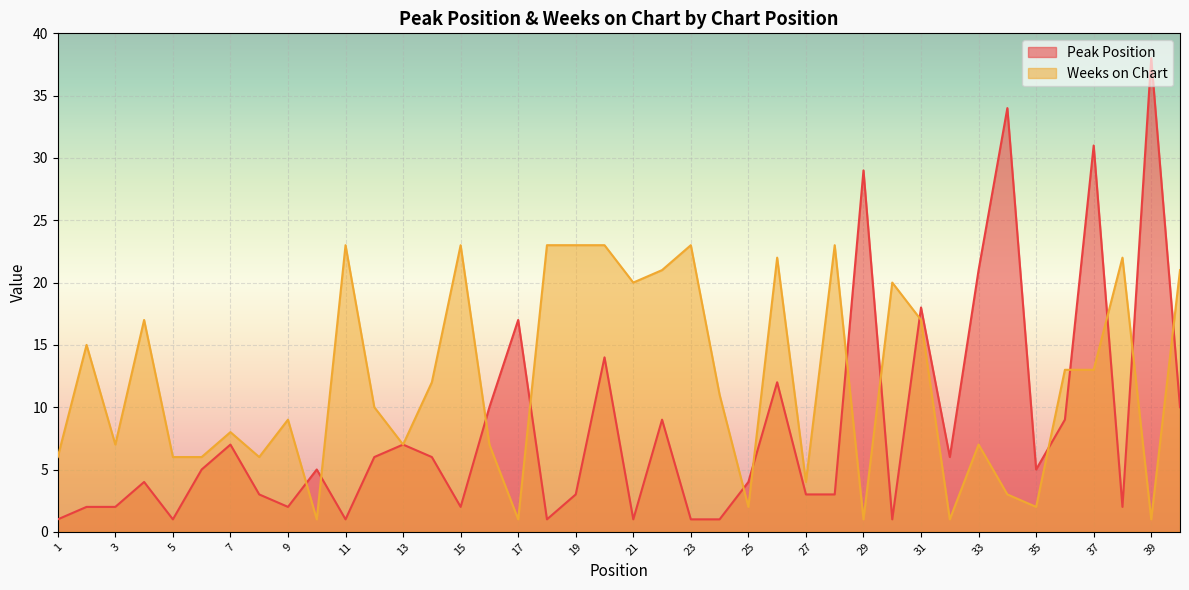

Reading left to right, what are all the values shown in this chart?

Peak Position: 1=1	2=2	3=2	4=4	5=1	6=5	7=7	8=3	9=2	10=5	11=1	12=6	13=7	14=6	15=2	16=10	17=17	18=1	19=3	20=14	21=1	22=9	23=1	24=1	25=4	26=12	27=3	28=3	29=29	30=1	31=18	32=6	33=21	34=34	35=5	36=9	37=31	38=2	39=38	40=10
Weeks on Chart: 1=6	2=15	3=7	4=17	5=6	6=6	7=8	8=6	9=9	10=1	11=23	12=10	13=7	14=12	15=23	16=7	17=1	18=23	19=23	20=23	21=20	22=21	23=23	24=11	25=2	26=22	27=4	28=23	29=1	30=20	31=17	32=1	33=7	34=3	35=2	36=13	37=13	38=22	39=1	40=21